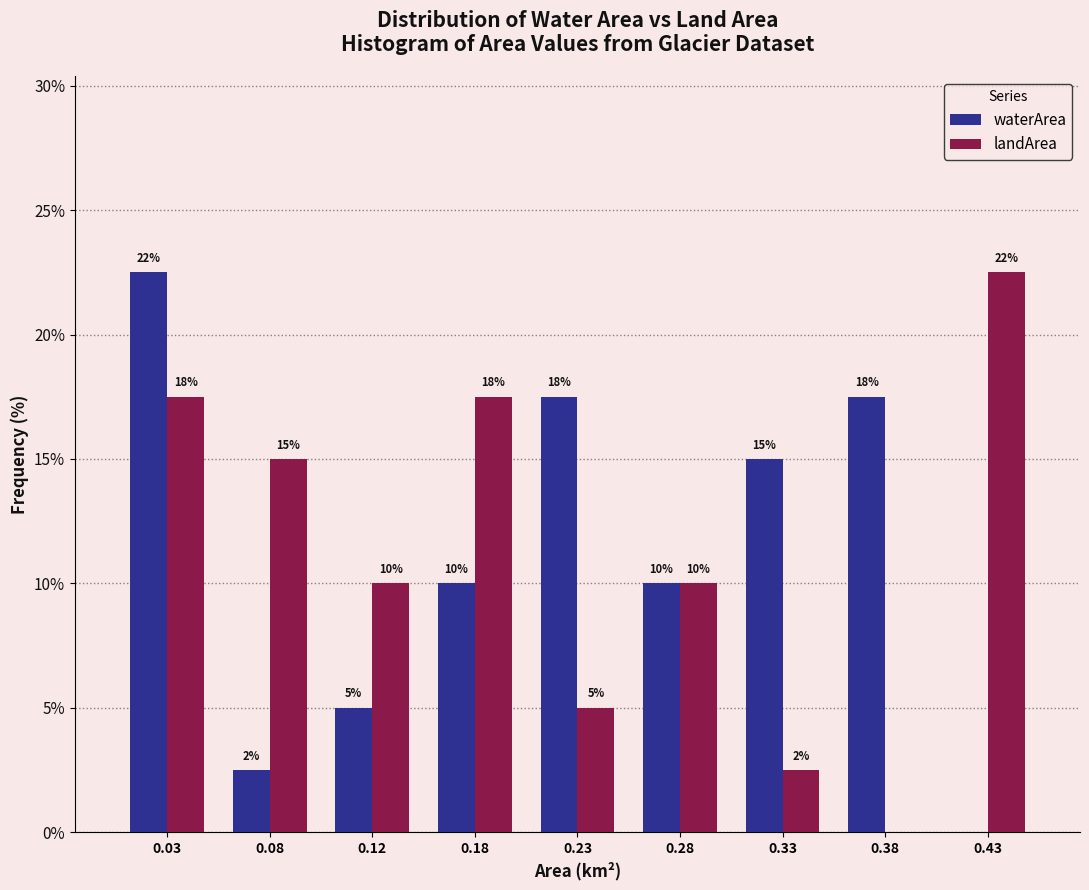

Where does the landArea series first go above 10?

0.03